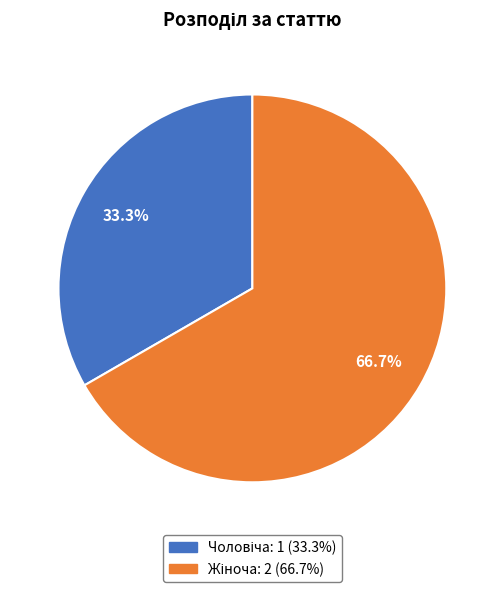

Which slice is the smallest?

Чоловіча